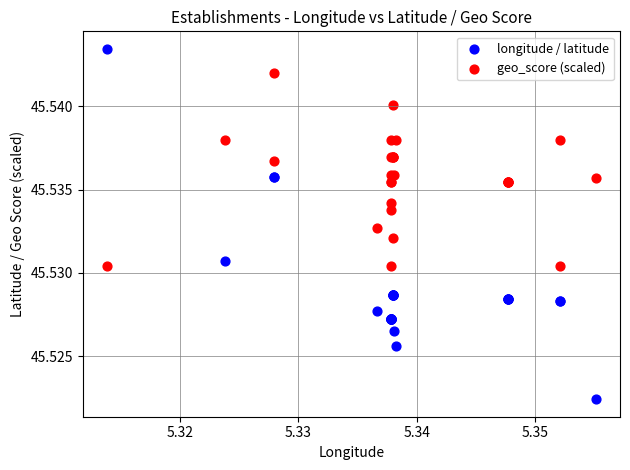

Which series has the largest Y range (max minus min)?

longitude / latitude